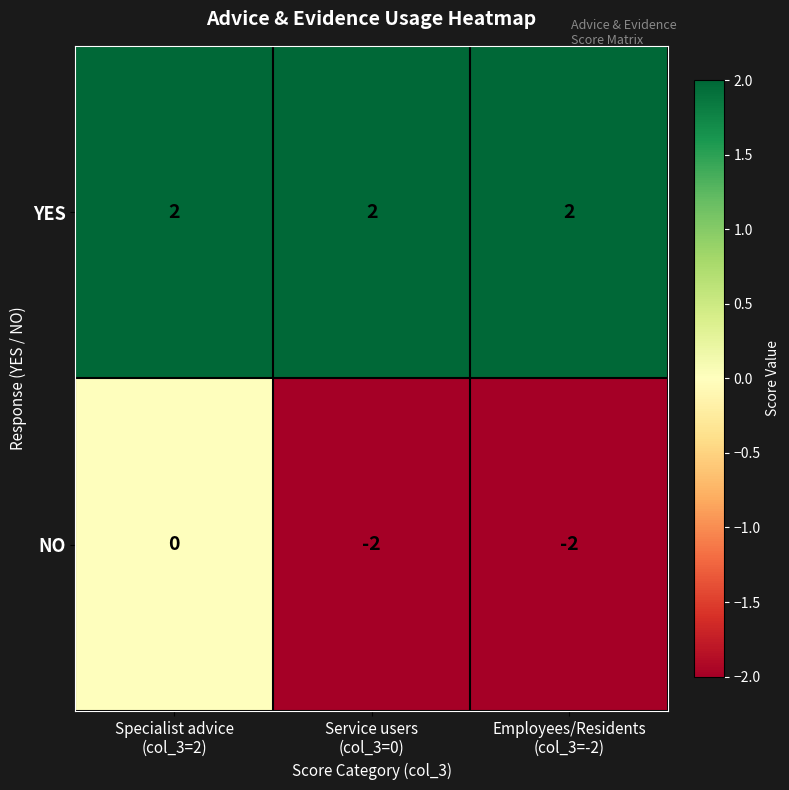

What is the smallest value displayed?

-2